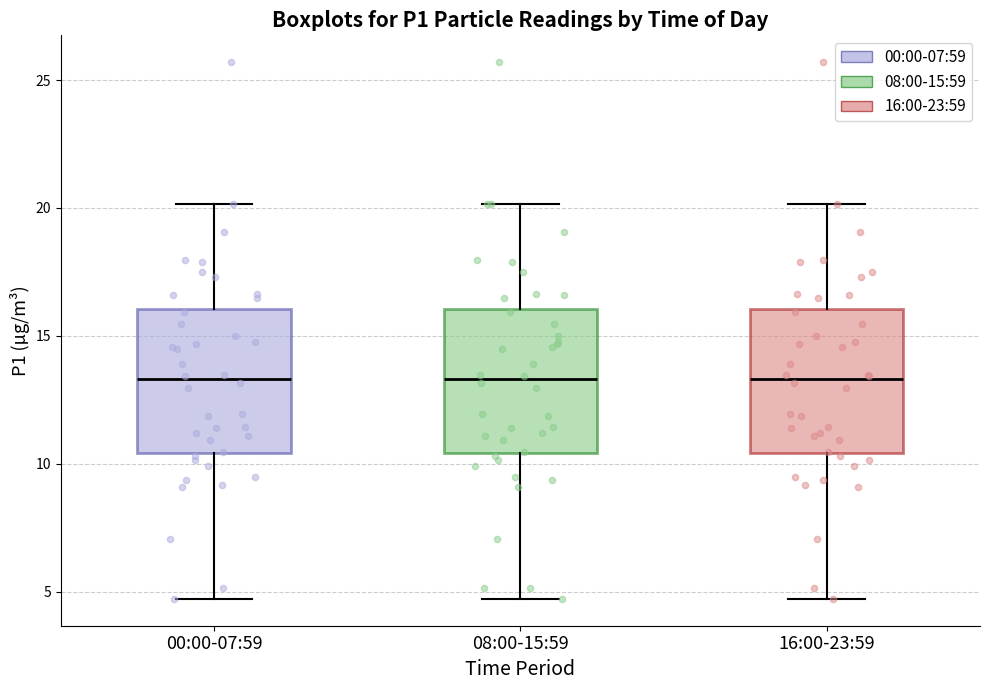

Reading left to right, read every box against the y-axis: the position of its median line, the range the box covers, and the ends of its whiskers. The values are not printed on the chart, so give them approximately, as read against the axis.

00:00-07:59: median 13.5, box 10.5 to 16.0, whiskers 4.5 to 20.0
08:00-15:59: median 13.5, box 10.5 to 16.0, whiskers 4.5 to 20.0
16:00-23:59: median 13.5, box 10.5 to 16.0, whiskers 4.5 to 20.0